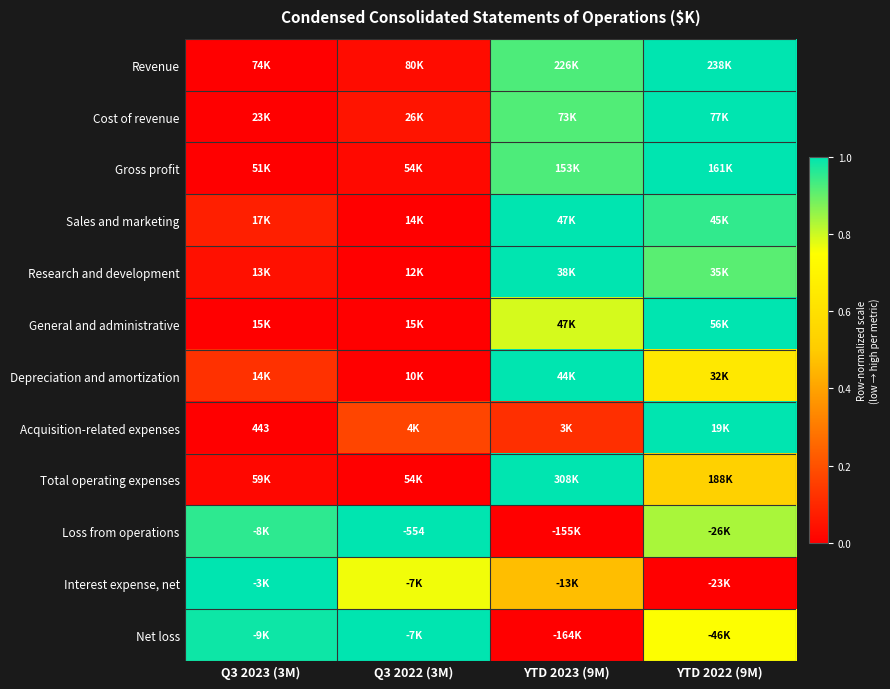

At how many categories does at least one series exceed 0?

4